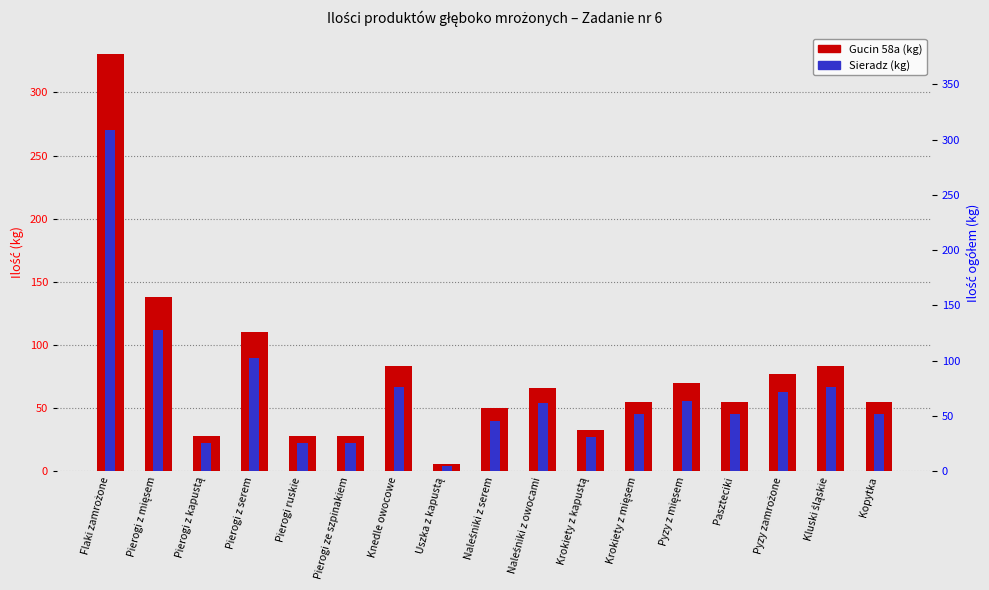

Where is Gucin 58a nearest to the value 168?

Pierogi z mięsem